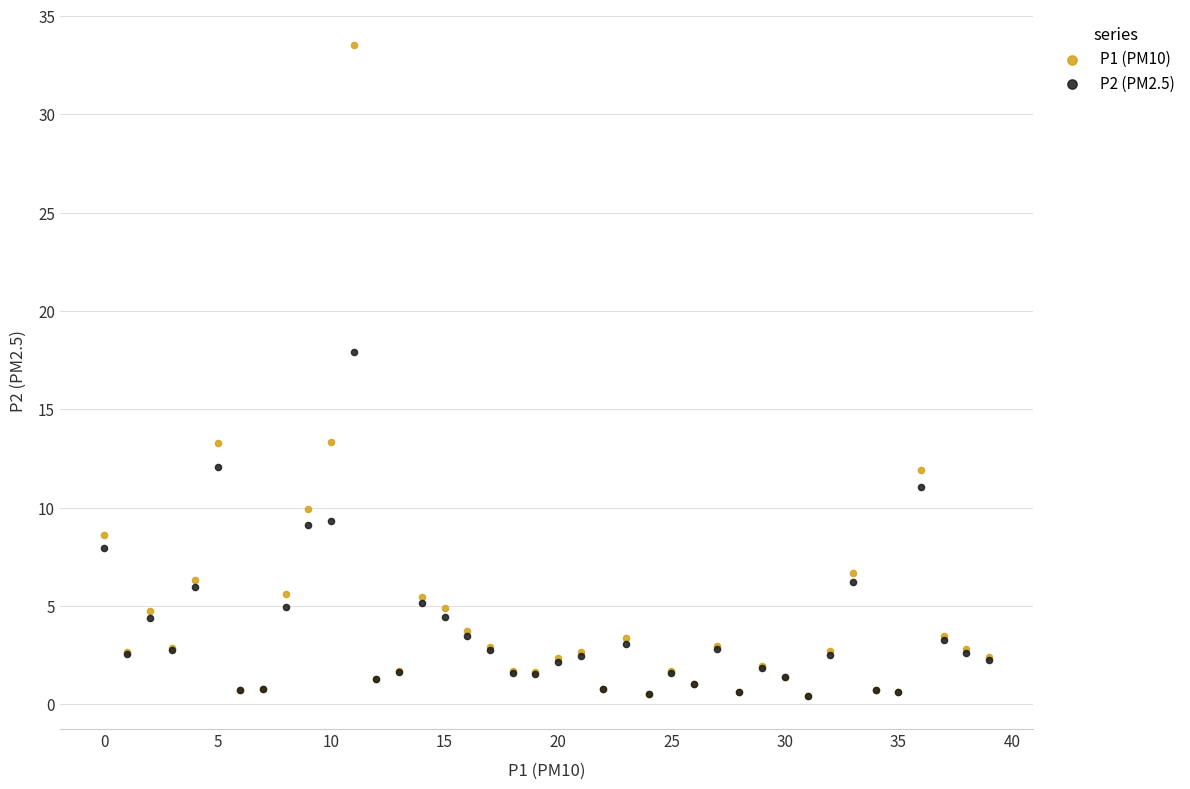

Which series has the widest spread of Y values?

P1 (PM10)